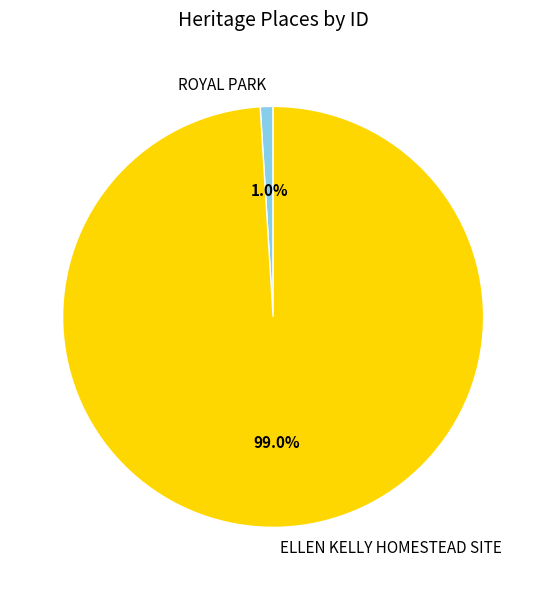

Is there a majority slice in this chart?

Yes